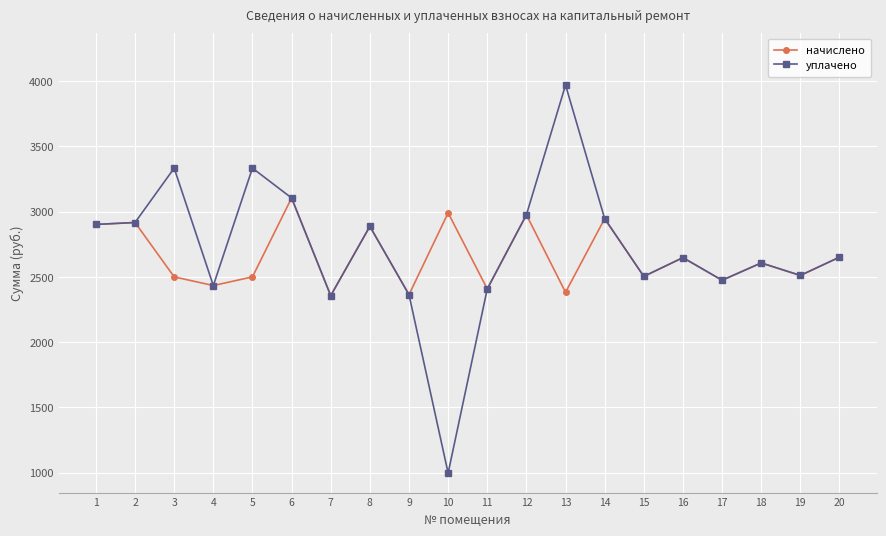

Which series has the largest total across all categories?

уплачено